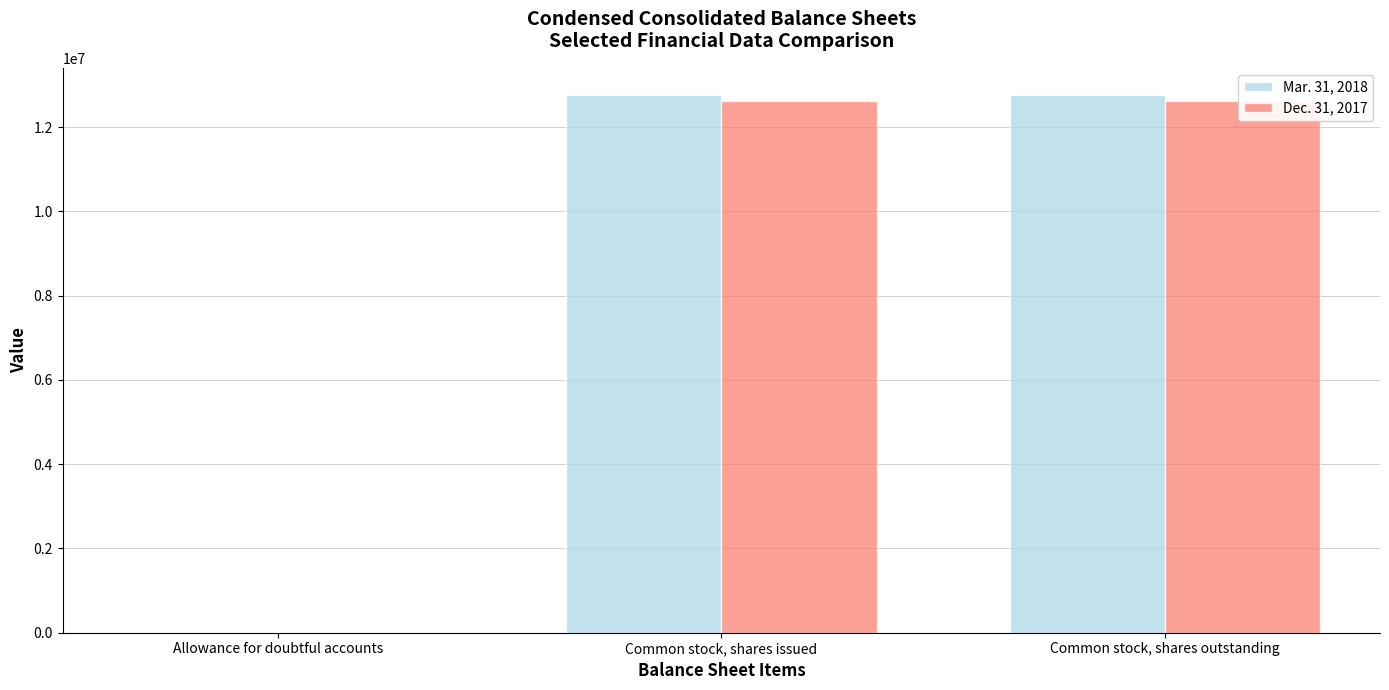

The Mar. 31, 2018 series shows 12770796 at Common stock, shares issued. True or false?

True